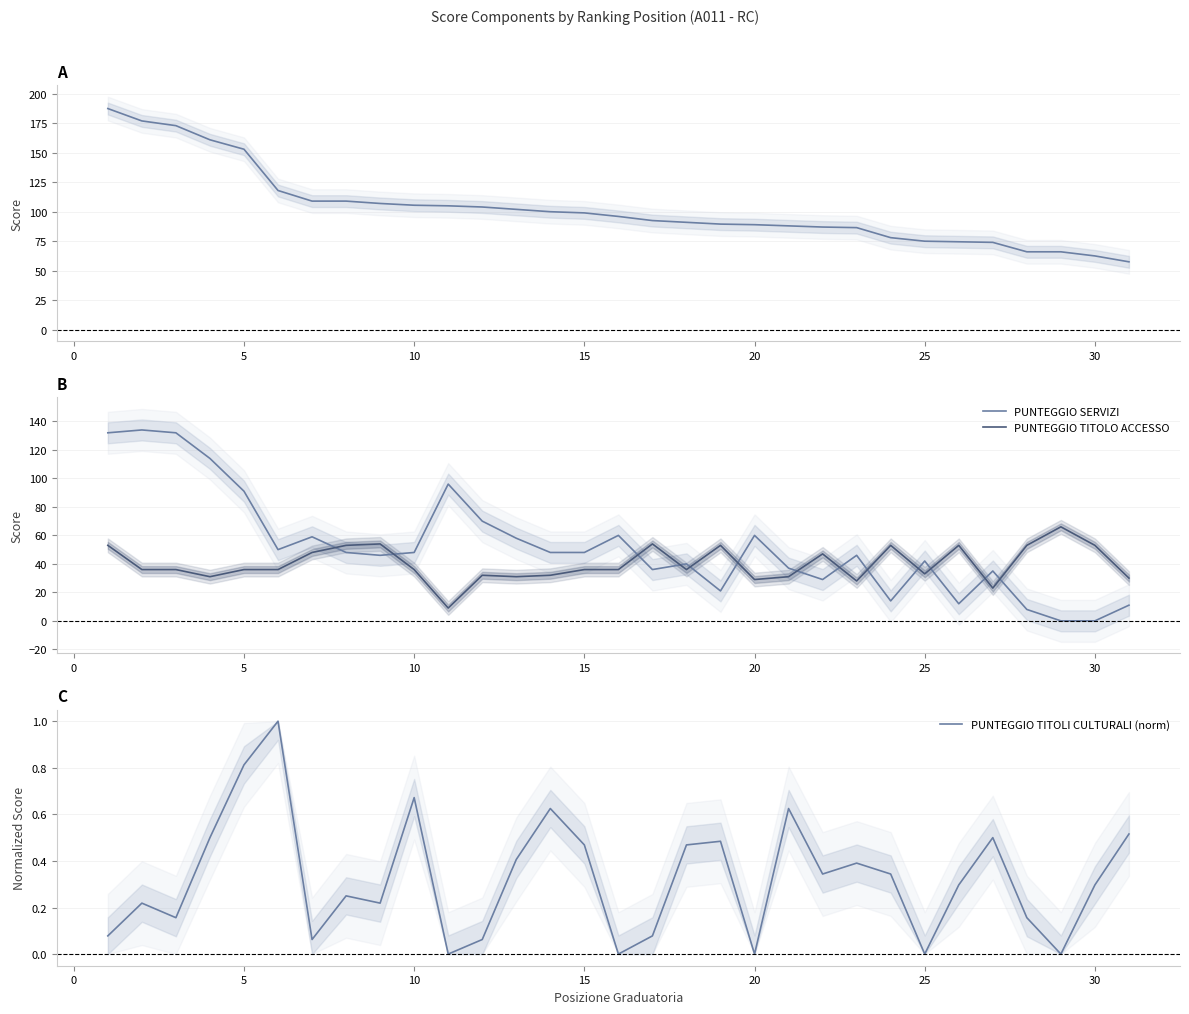

What is the maximum value for PUNTEGGIO TITOLO ACCESSO?

66